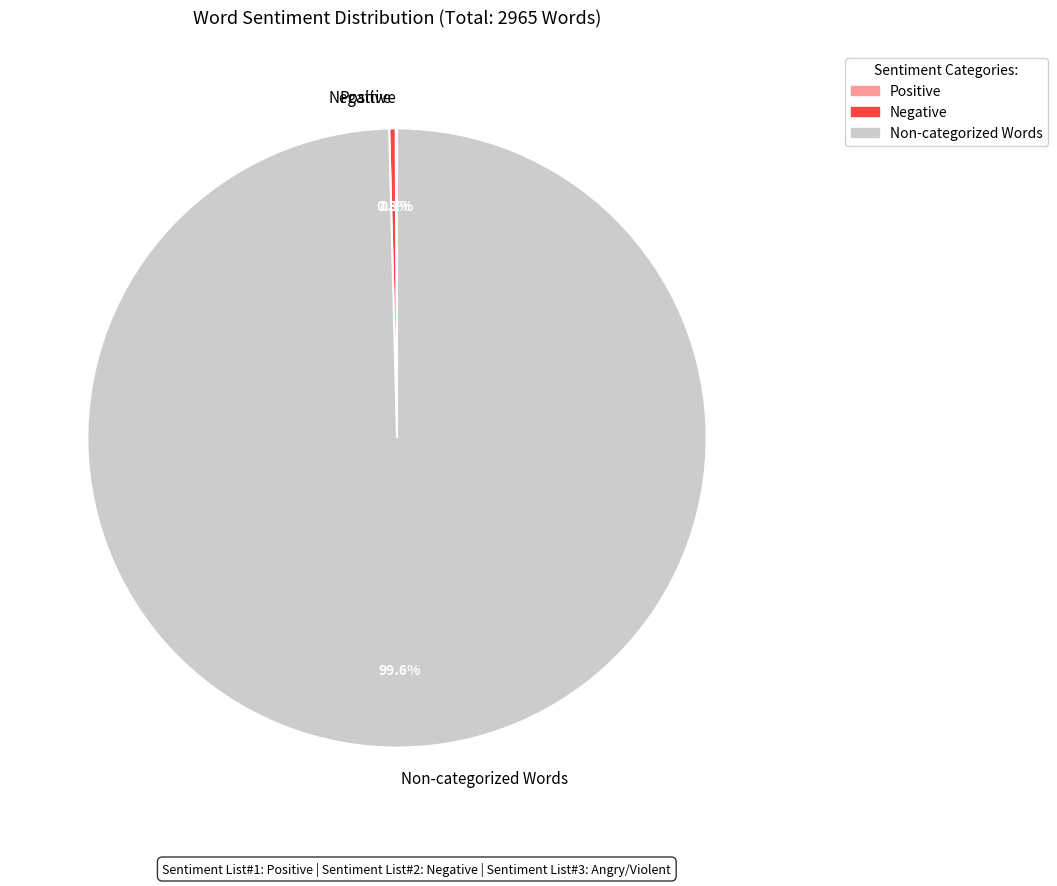

Between Non-categorized Words and Negative, which is larger?

Non-categorized Words